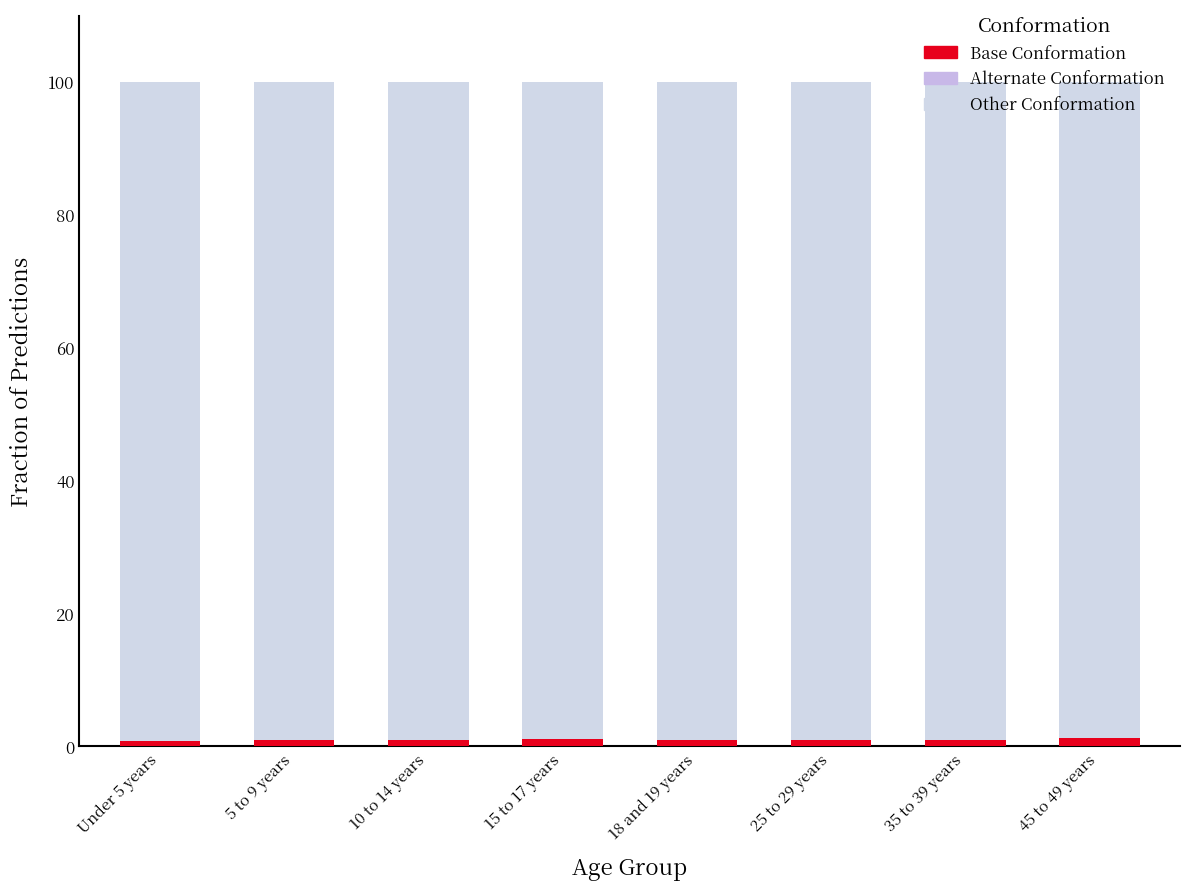

Which label corresponds to the smallest value in the chart?

Under 5 years